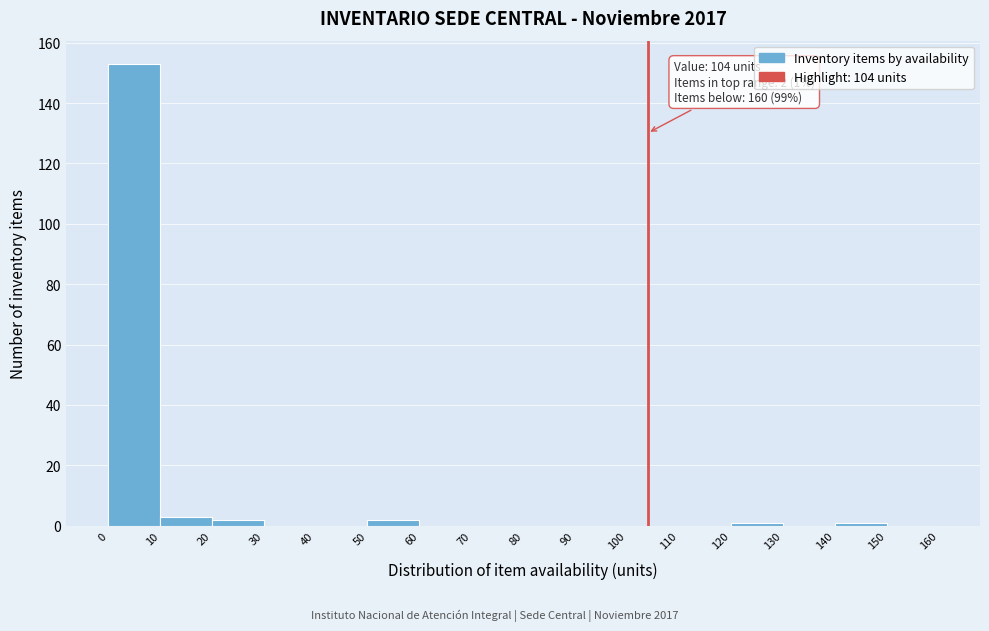

Over which range of the x-axis is the bar tallest?

0 to 10